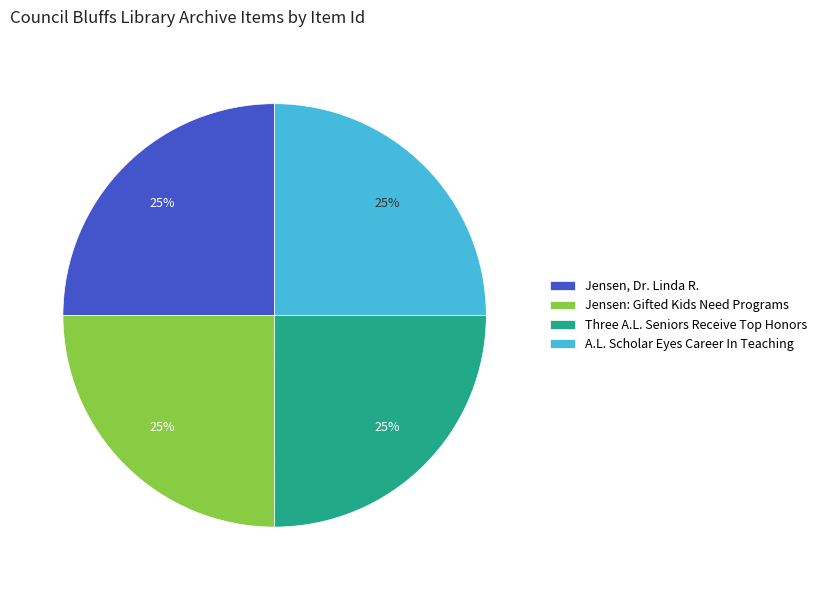

To the nearest percent, what is the combined percentage of Jensen, Dr. Linda R. and Jensen: Gifted Kids Need Programs?

50%